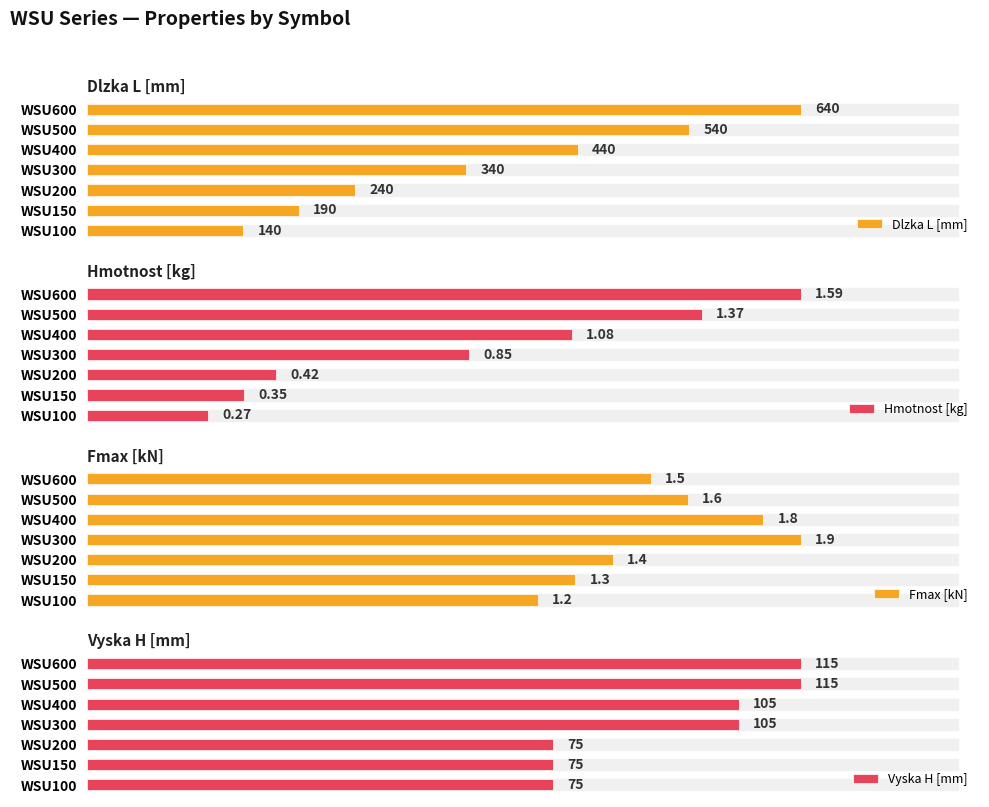

Rank the categories by Fmax [kN] value from highest to lowest.

WSU300, WSU400, WSU500, WSU600, WSU200, WSU150, WSU100